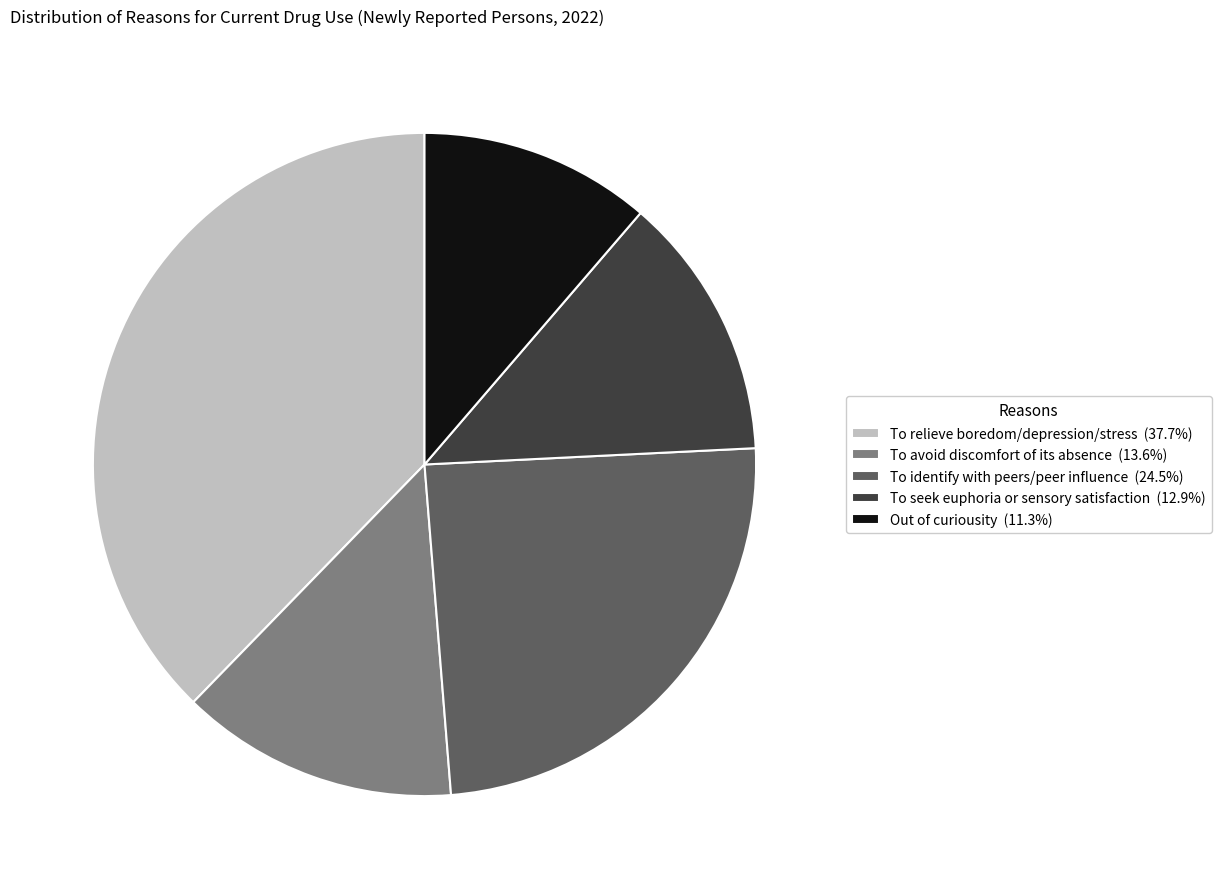

Combined, do Out of curiousity (11.3%) and To relieve boredom/depression/stress (37.7%) account for over 50%?

No